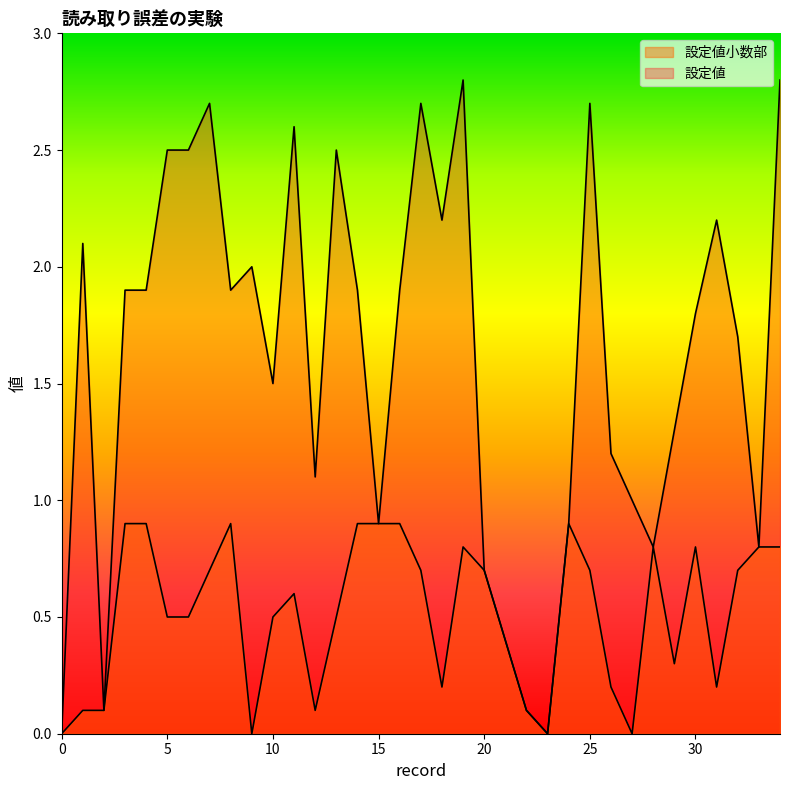

How many series are shown in this chart?

2